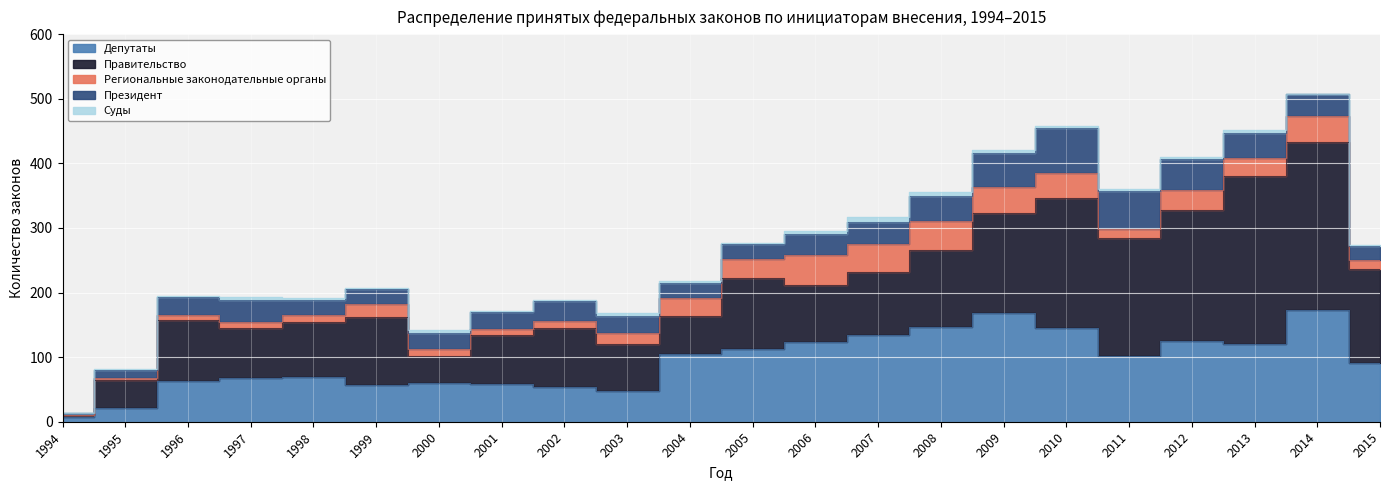

How many interior local peaks does the Региональные законодательные органы series have?

5